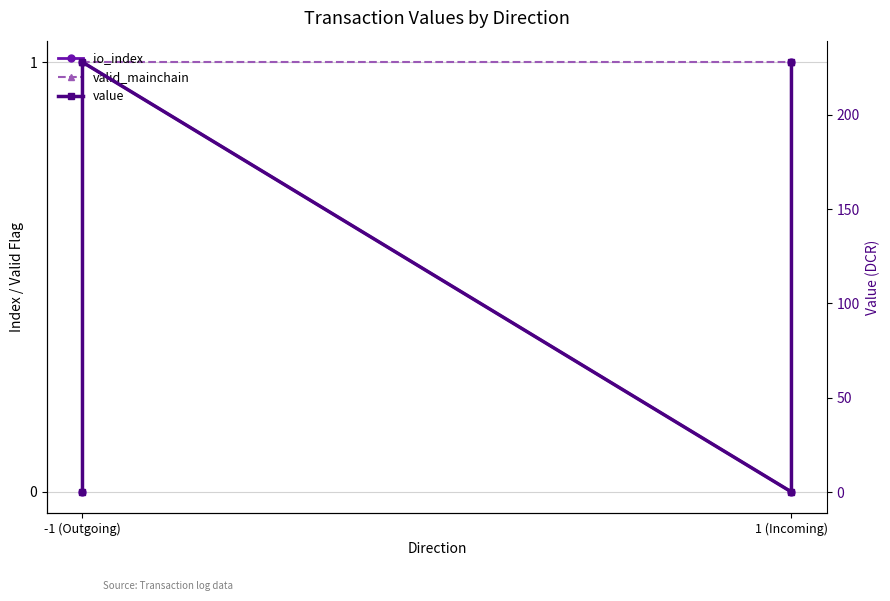

At which label does io_index reach its minimum?

-1 (Outgoing)